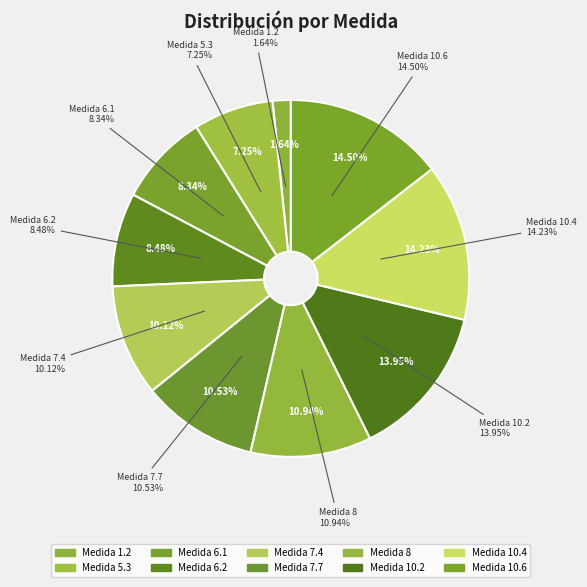

To the nearest percent, what is the average slice percentage?

10%